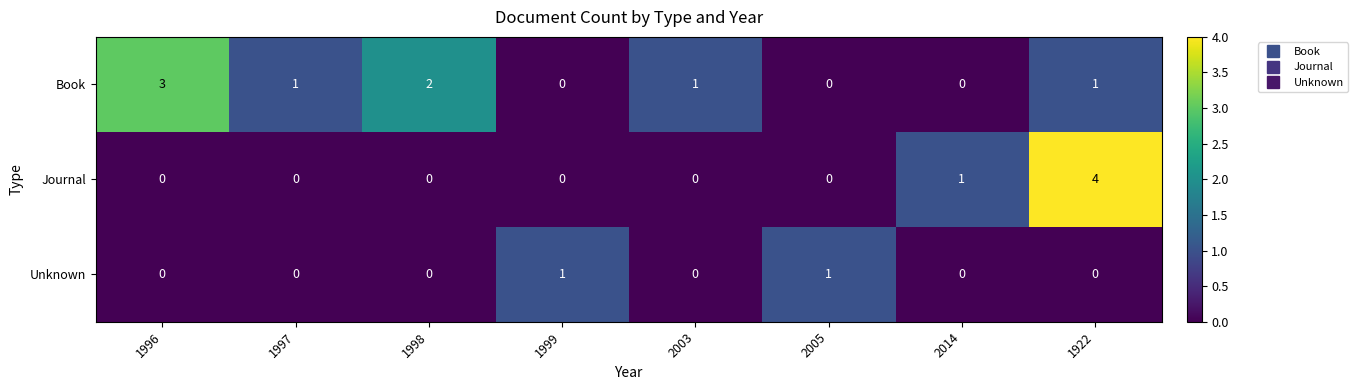

Reading left to right, transcribe all the data shown in this chart.

Book: 3	1	2	0	1	0	0	1
Journal: 0	0	0	0	0	0	1	4
Unknown: 0	0	0	1	0	1	0	0